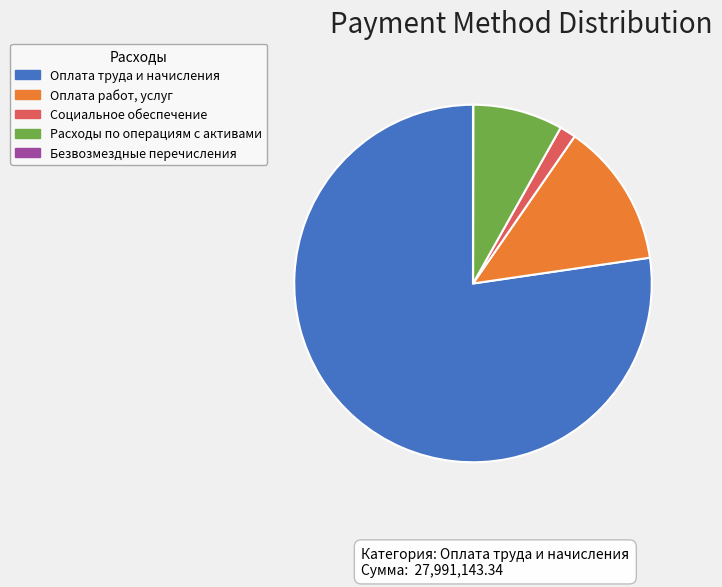

What is the ratio of the value at Оплата труда и начисления to the value at Социальное обеспечение?

52.6